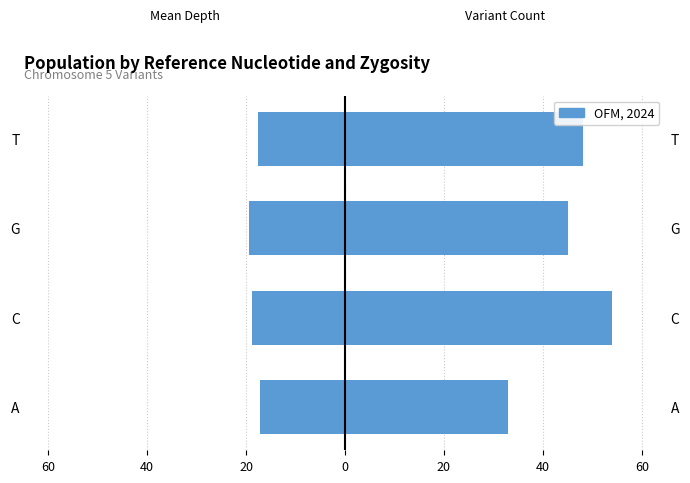

Is it true that Mean Depth (left) equals -27.0 at A?

False